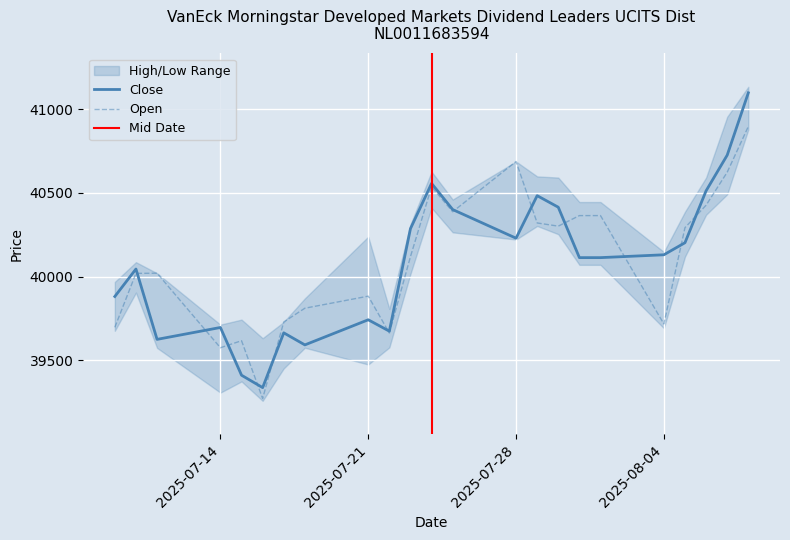

Between 24.07.2025 and 23.07.2025, which is larger?

24.07.2025